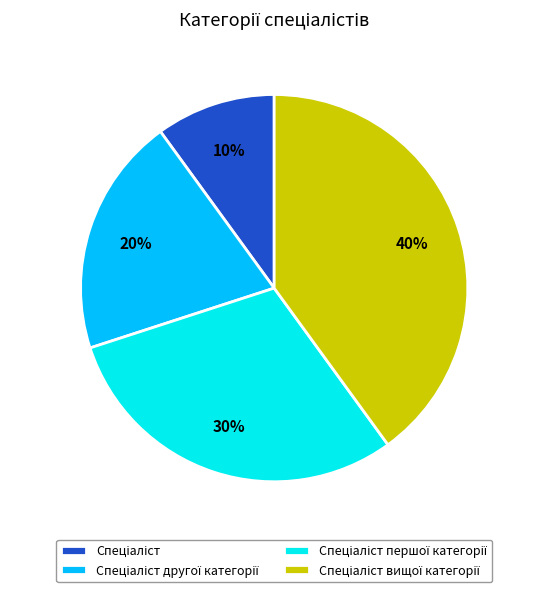

To the nearest percent, what is the difference between the largest and smallest slice percentages?

30%